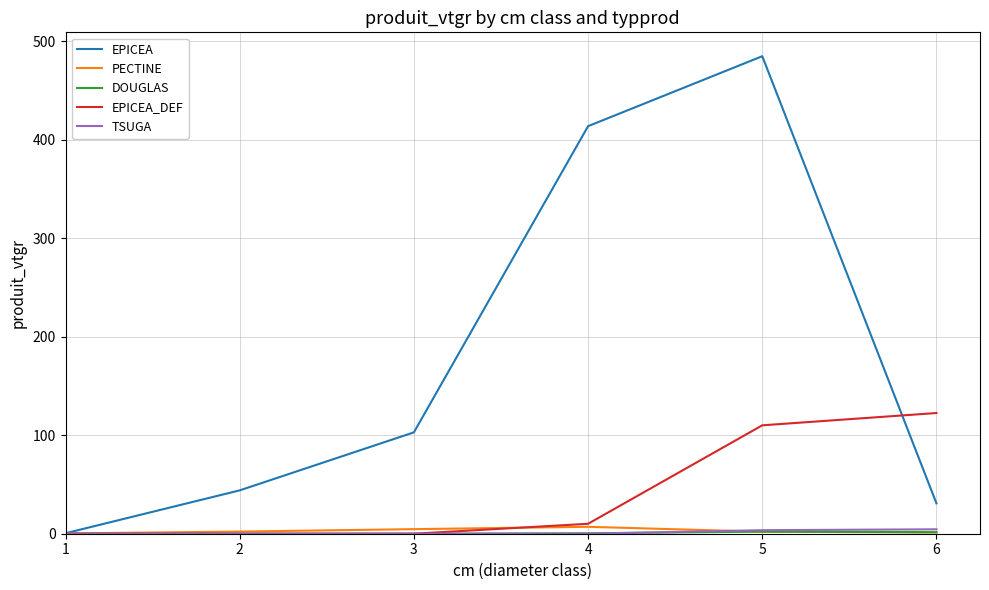

At which category is the sum across all series the highest?

5